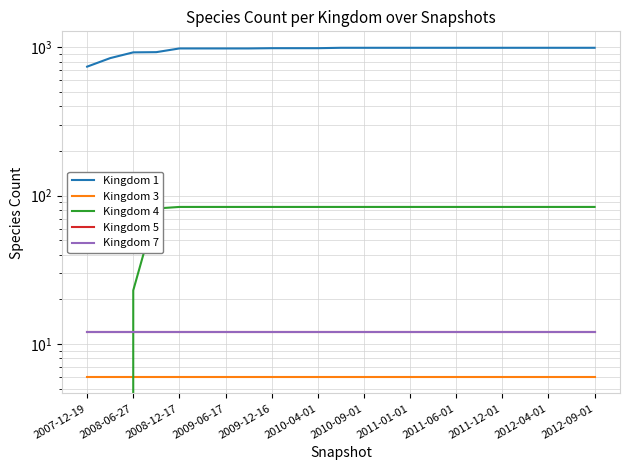

What is the value of the Kingdom 3 point at the 20th from the left?

6